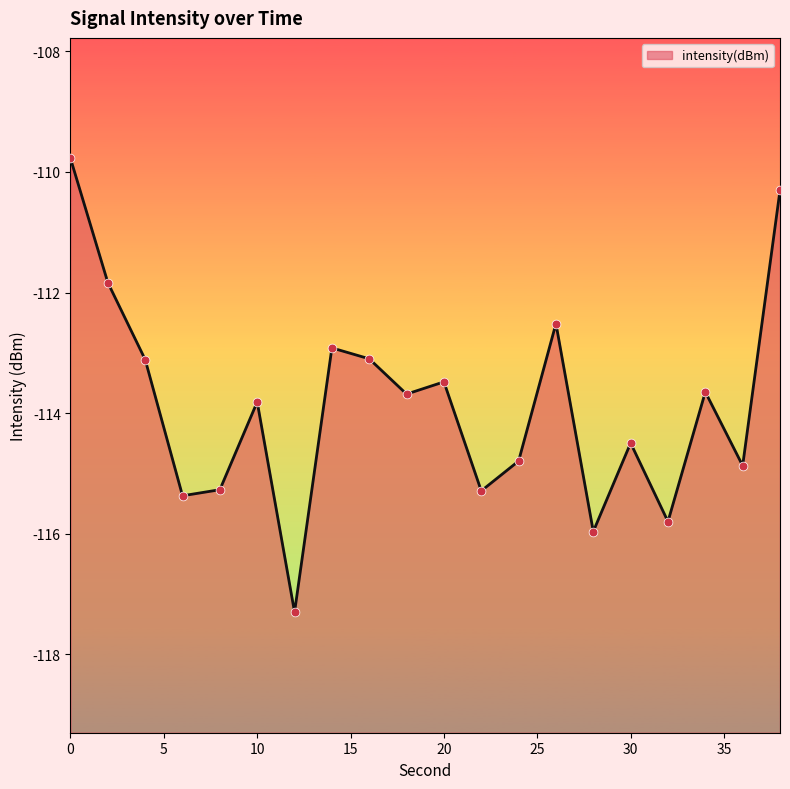

What is the change in value from 8 to 36?

+0.4